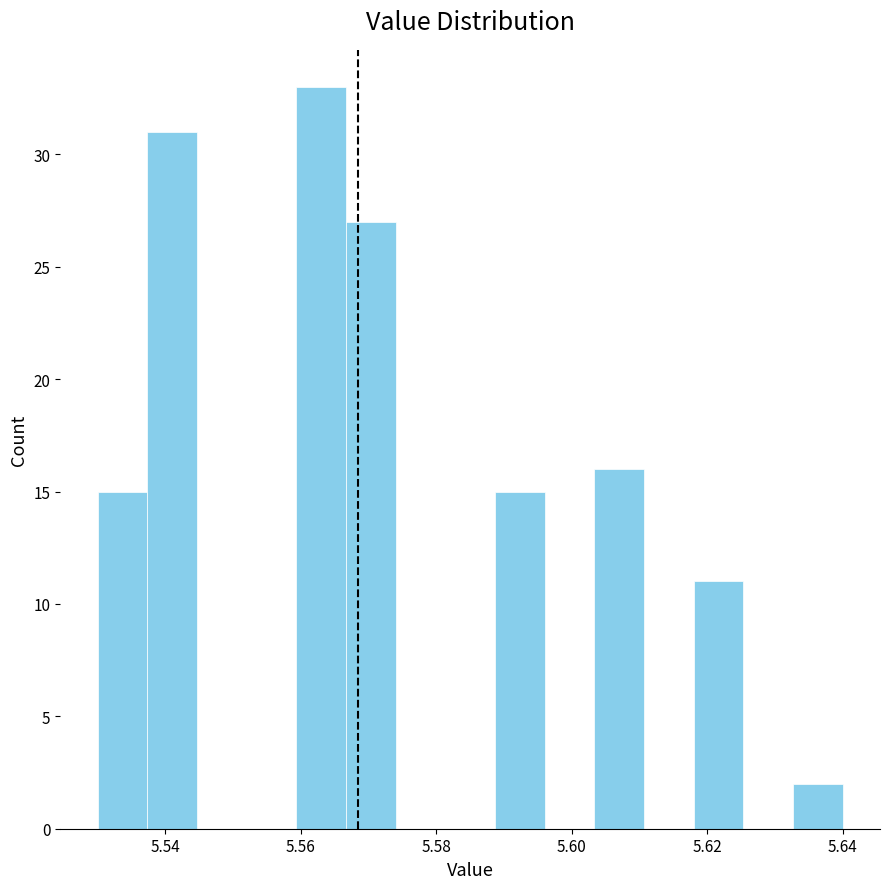

Around what value on the x-axis is the tallest bar? Give the approximate position of its centre, as read against the axis.

5.564